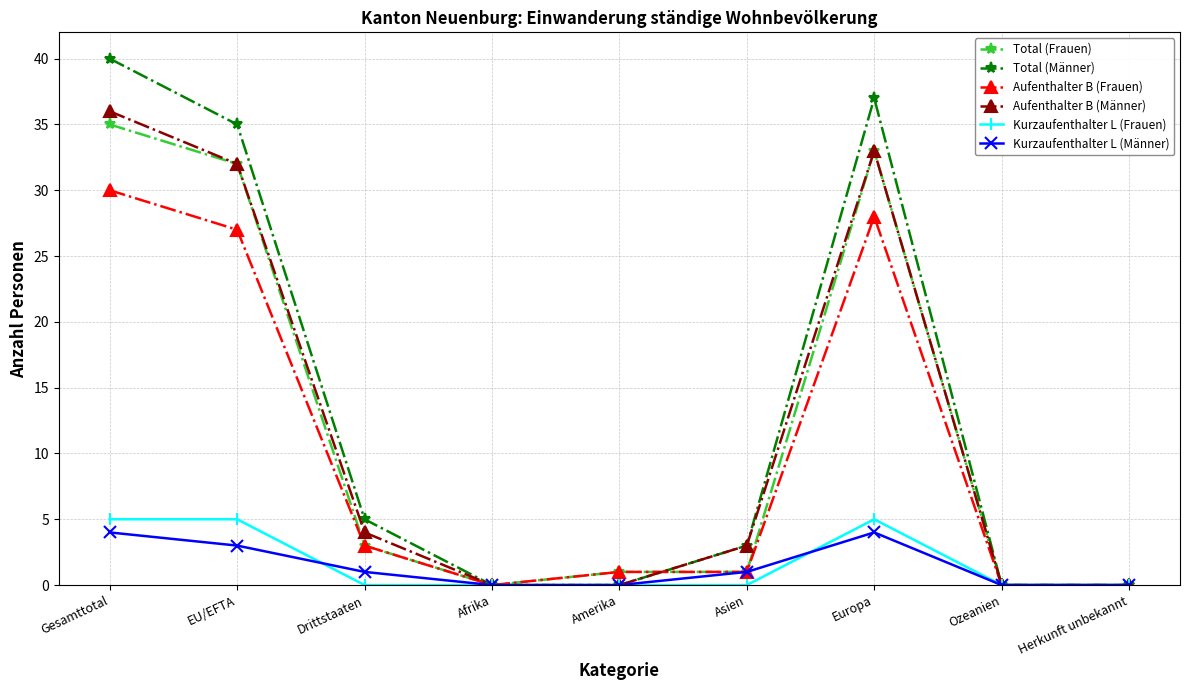

How many distinct data groups are displayed?

6